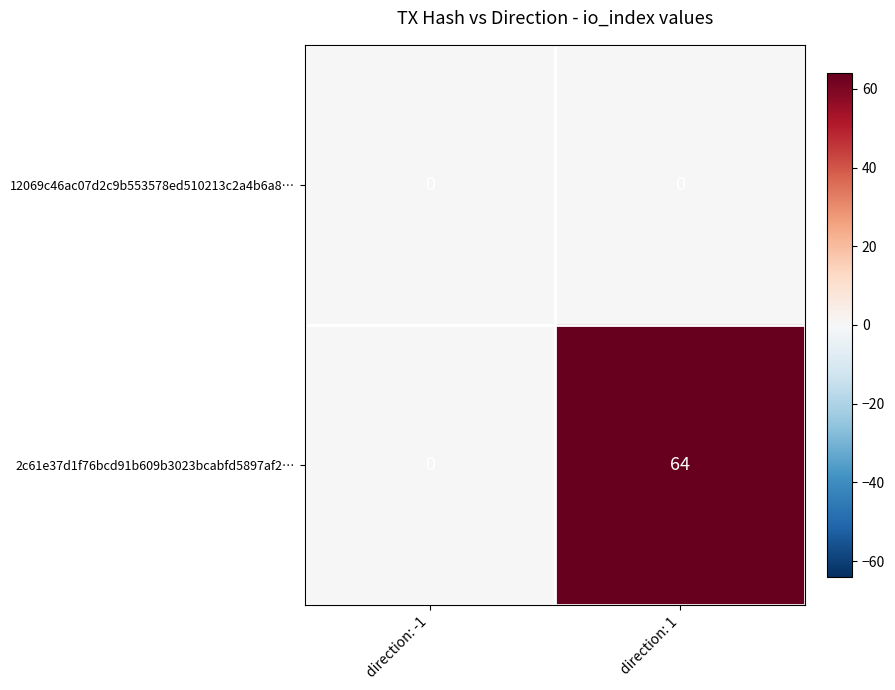

Reading left to right, transcribe all the data shown in this chart.

12069c46ac07d2c9b553578ed510213c2a4b6a8…: 0	0
2c61e37d1f76bcd91b609b3023bcabfd5897af2…: 0	64